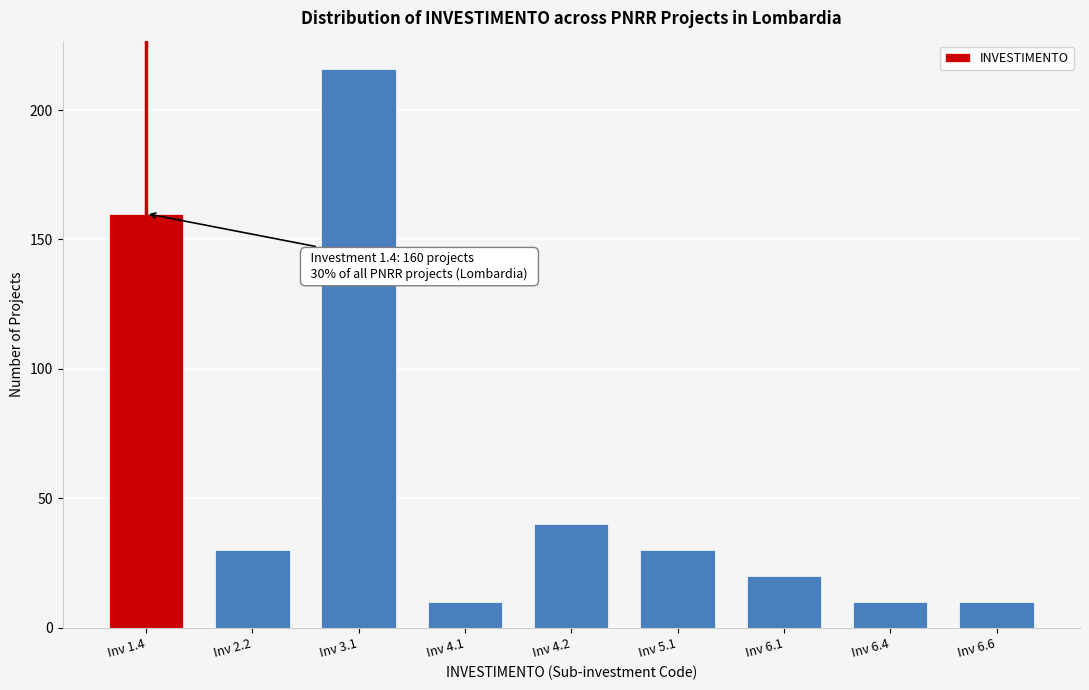

Reading right to left, transcribe all the data shown in this chart.

Inv 6.6=10	Inv 6.4=10	Inv 6.1=20	Inv 5.1=30	Inv 4.2=40	Inv 4.1=10	Inv 3.1=216	Inv 2.2=30	Inv 1.4=160